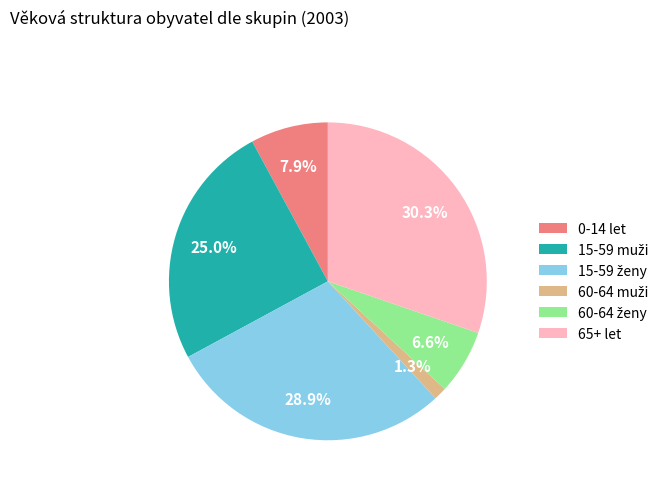

Approximately how many times larger is the value at 0-14 let compared to 65+ let?

0.3